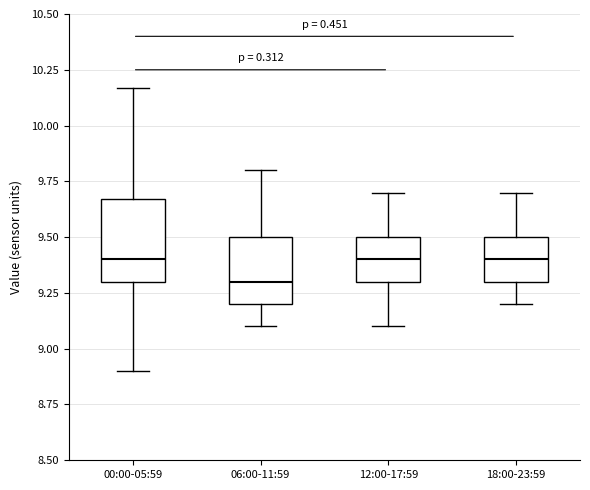

Reading left to right, transcribe this box plot: for each box, give where its median line is, the range the box spans, and where its two whiskers end, as read against the y-axis. The values are not printed on the chart, so give them approximately, as read against the axis.

00:00-05:59: median 9.40, box 9.30 to 9.65, whiskers 8.90 to 10.15
06:00-11:59: median 9.30, box 9.20 to 9.50, whiskers 9.10 to 9.80
12:00-17:59: median 9.40, box 9.30 to 9.50, whiskers 9.10 to 9.70
18:00-23:59: median 9.40, box 9.30 to 9.50, whiskers 9.20 to 9.70